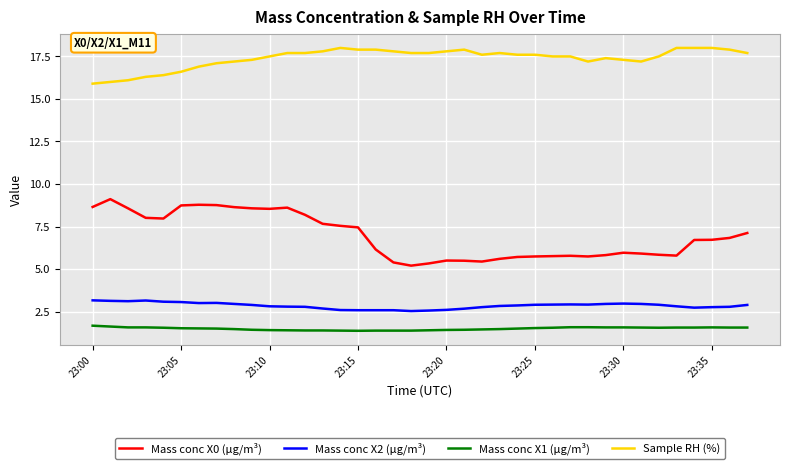

What is the greatest value displayed?

18.0